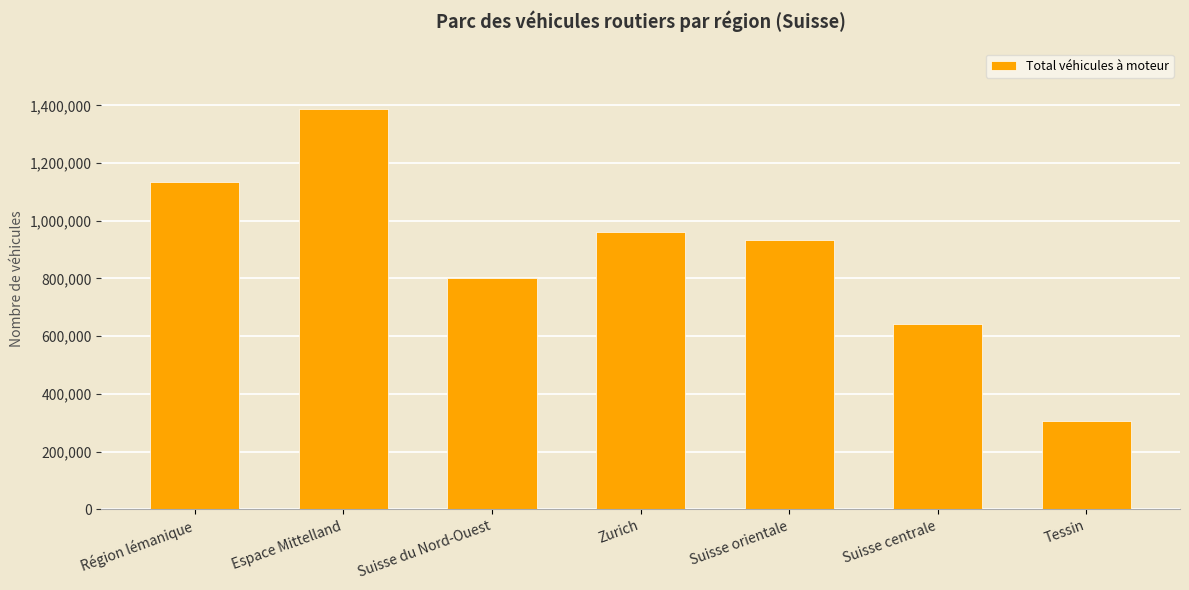

What is the sum of the values at Espace Mittelland and Suisse du Nord-Ouest?

2188911